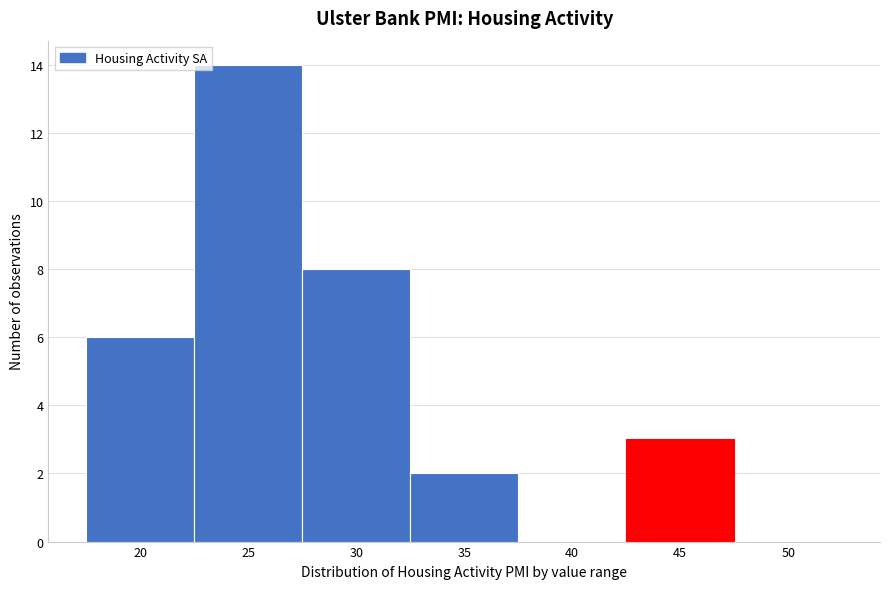

Reading left to right, extract all data points from this chart.

20=6	25=14	30=8	35=2	40=0	45=3	50=0